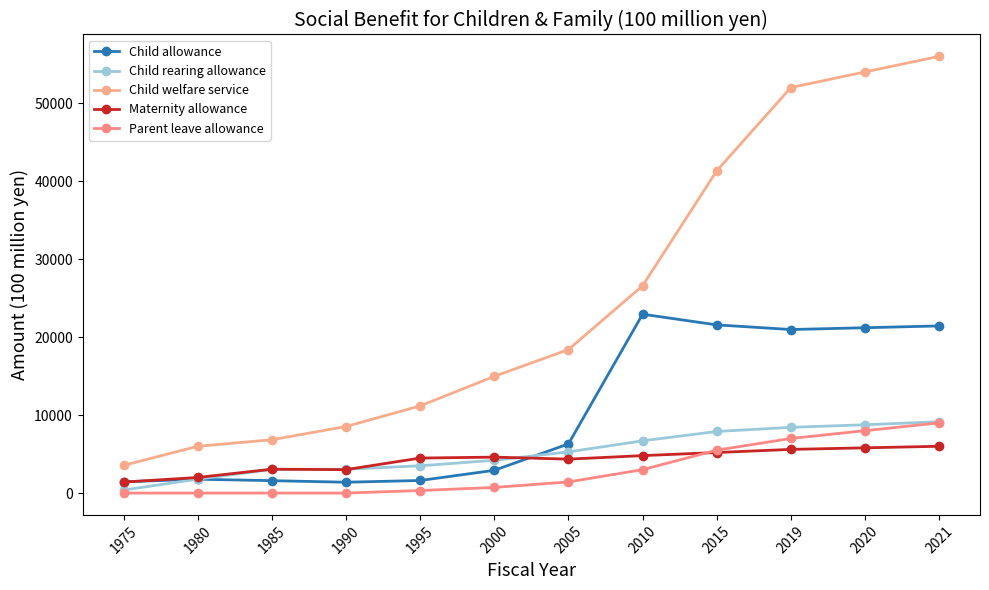

True or false: Child welfare service has more than 1 points higher than both neighbors.

False